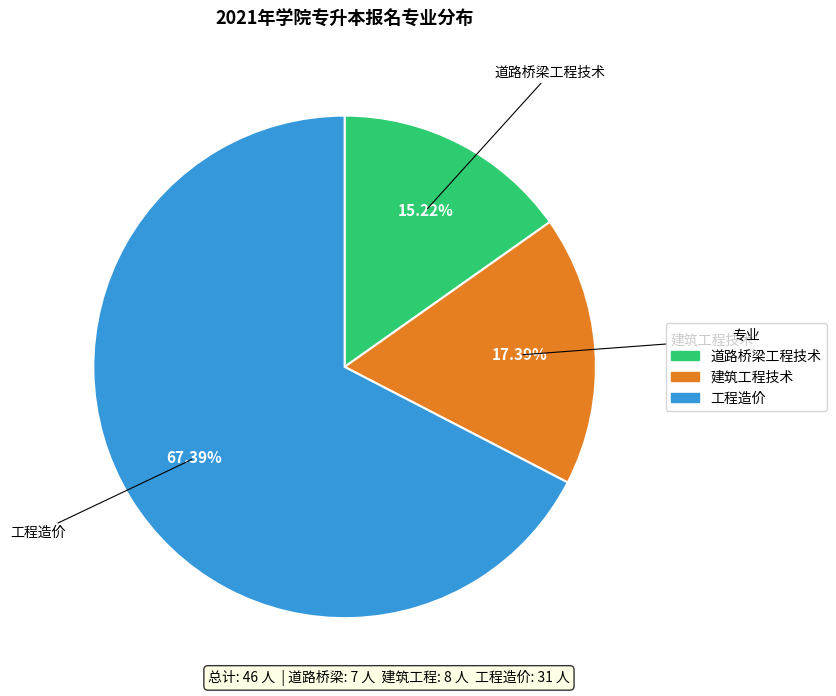

How many slices are in this pie chart?

3